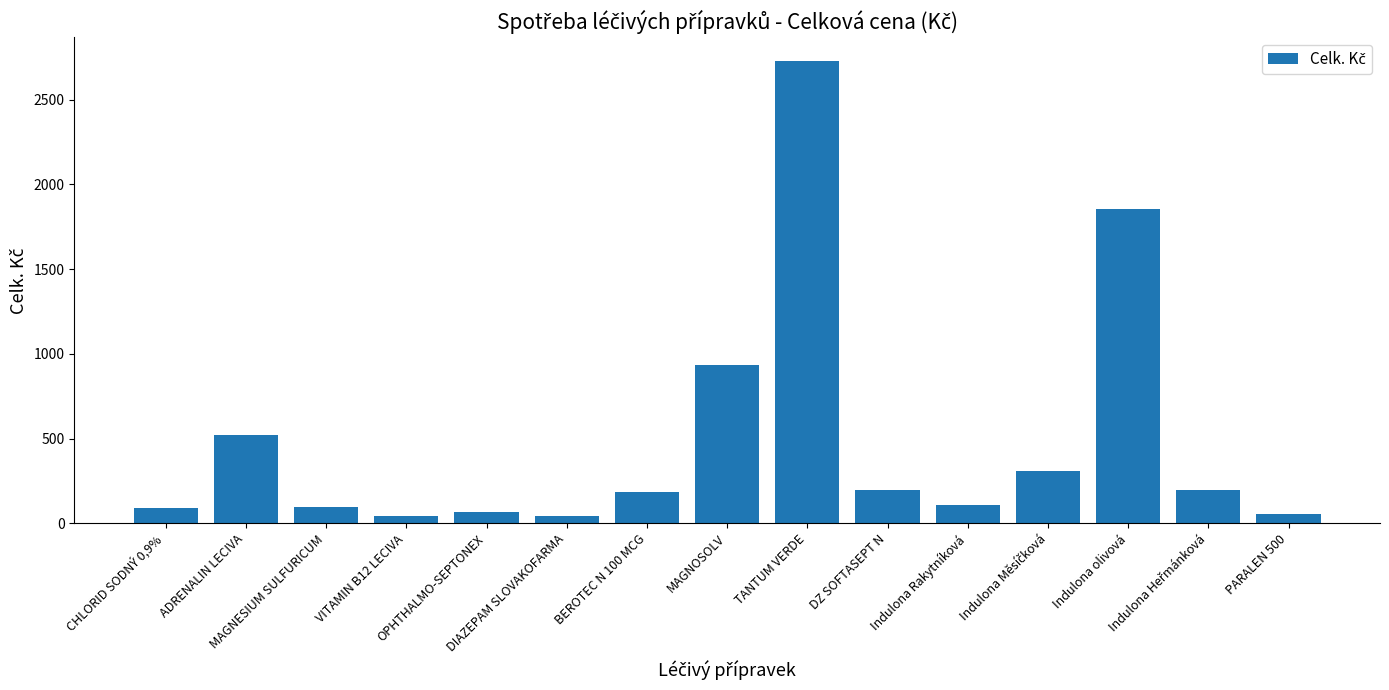

How many data points does each series have?

15